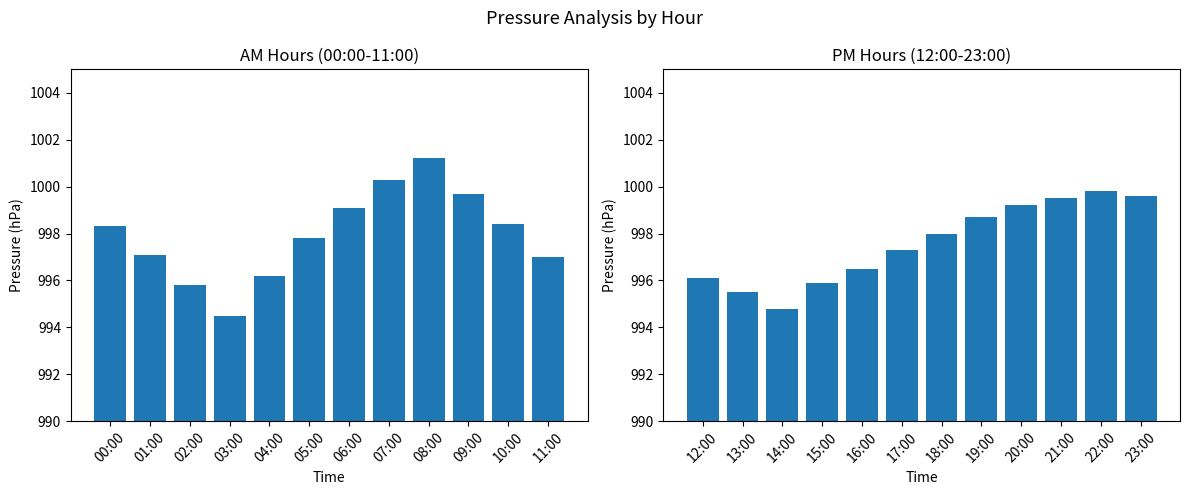

What is the difference between the maximum and second lowest values in the PM Pressure series?

4.3